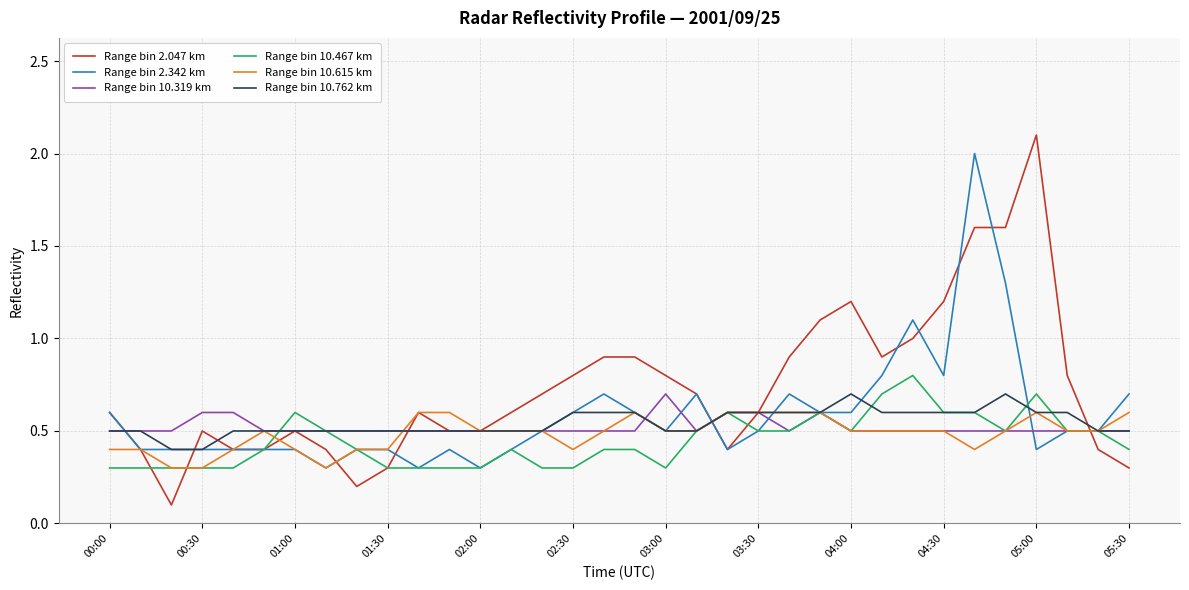

Which series has the largest total across all categories?

Range bin 2.047 km